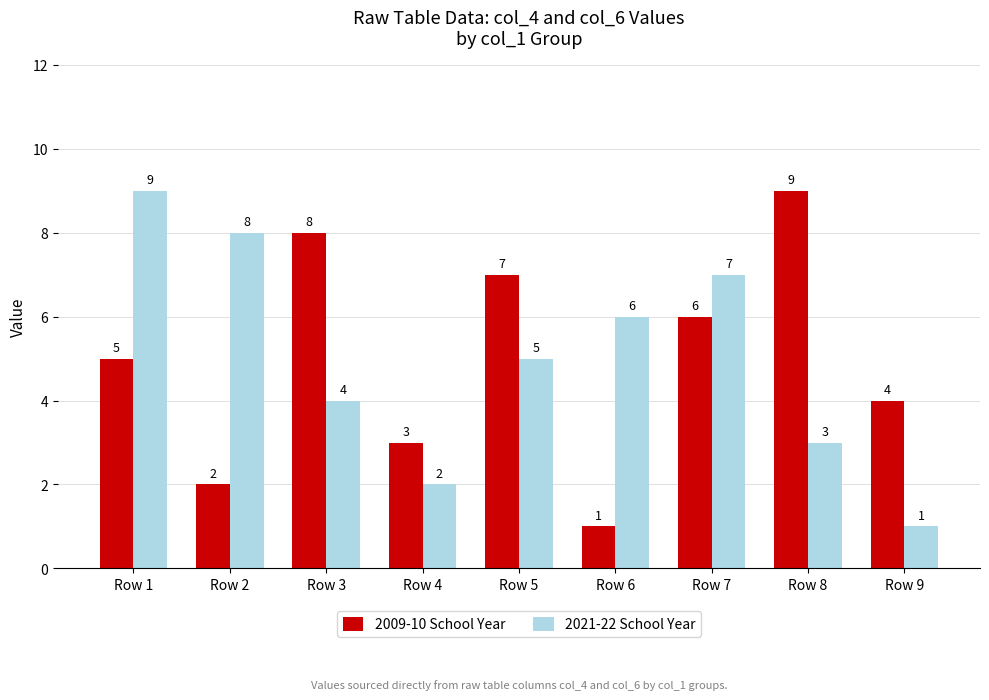

What is the difference between the highest and lowest values at Row 3?

4